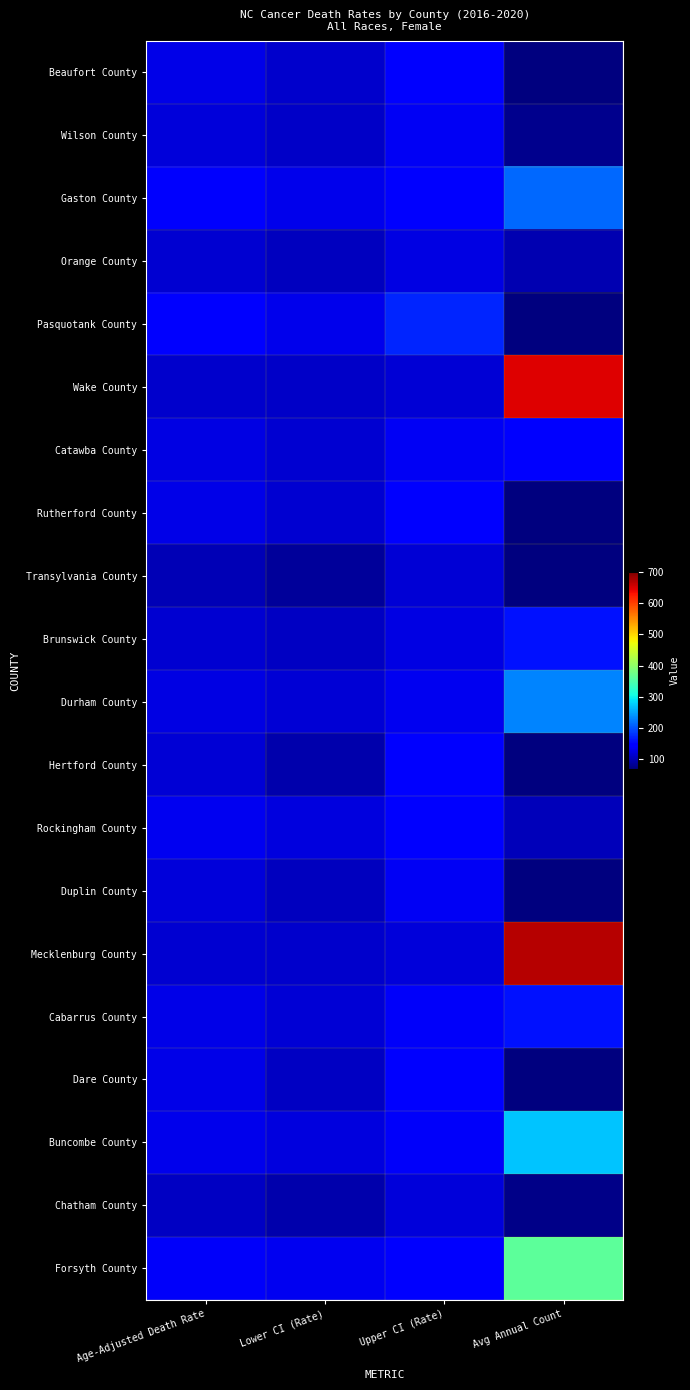

Rank the series by their maximum value, from highest to lowest.

Mecklenburg County, Wake County, Forsyth County, Buncombe County, Durham County, Gaston County, Pasquotank County, Brunswick County, Cabarrus County, Dare County, Rockingham County, Beaufort County, Rutherford County, Hertford County, Catawba County, Duplin County, Wilson County, Orange County, Chatham County, Transylvania County